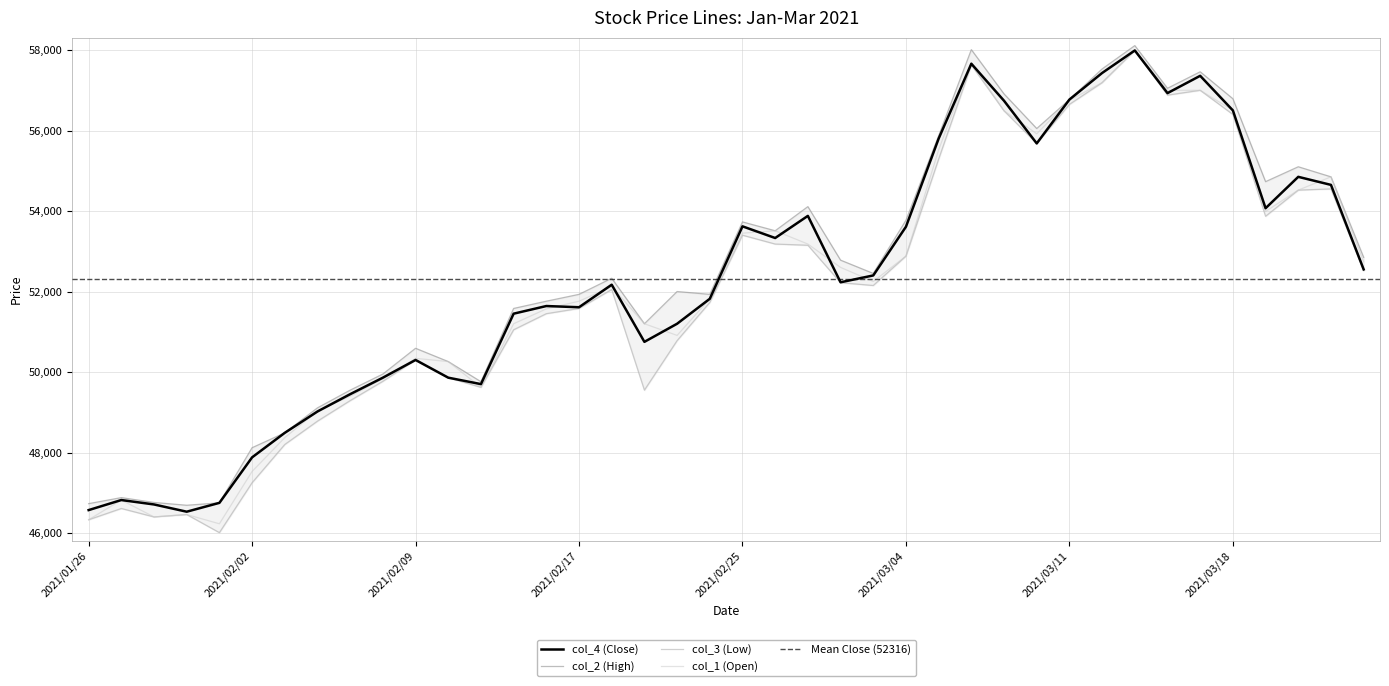

What is the minimum value shown in the chart?

46010